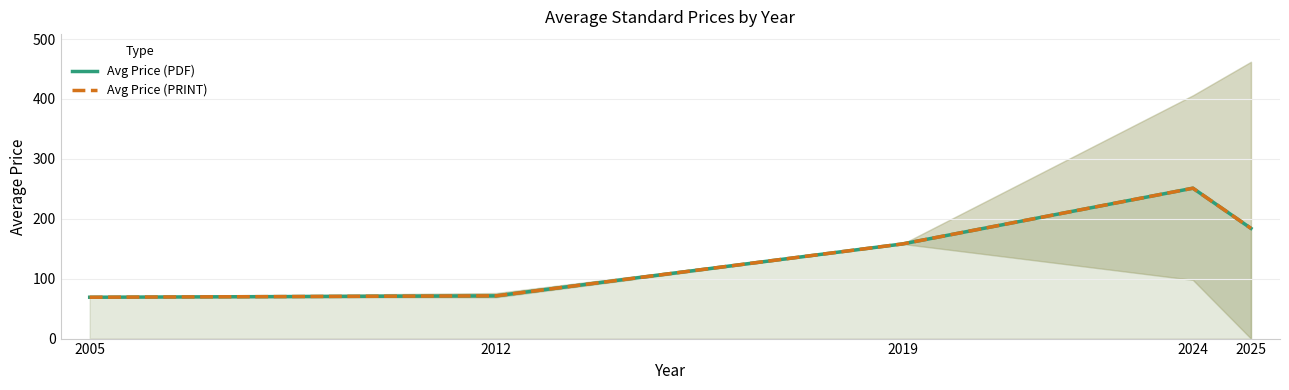

What is the sum of the Avg Price (PDF) values at 2012 and 2024?

322.3